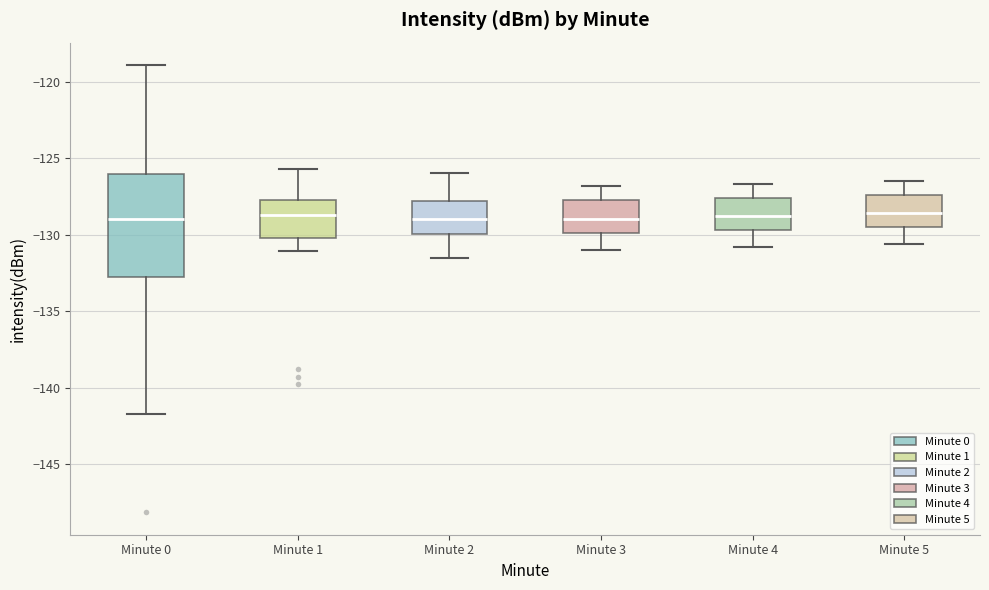

Where does the upper whisker of the box for Minute 5 end on the y-axis? The values are not printed on the chart, so give them approximately, as read against the axis.

-126.5